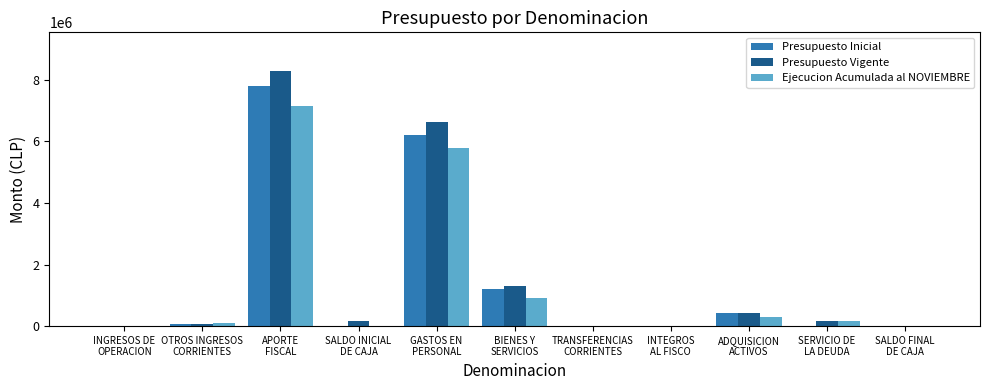

What is the highest value of the Ejecucion Acumulada al NOVIEMBRE series?

7130421